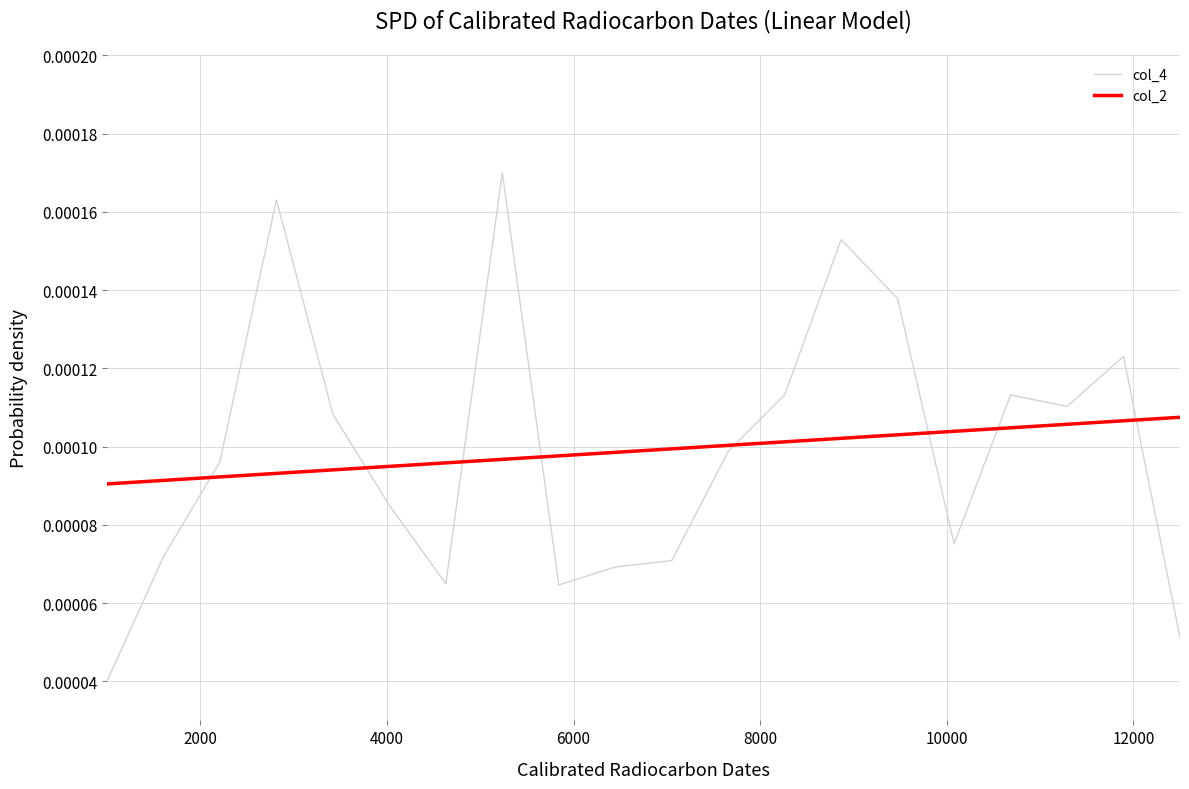

List the series in order of their peak value, lowest first.

col_2, col_4